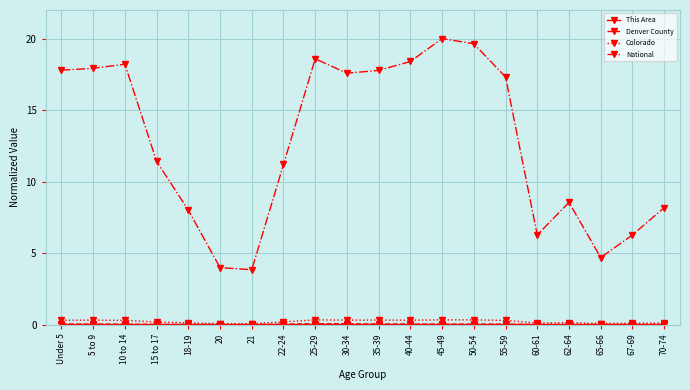

What is the label of the 5th point from the right?

60-61